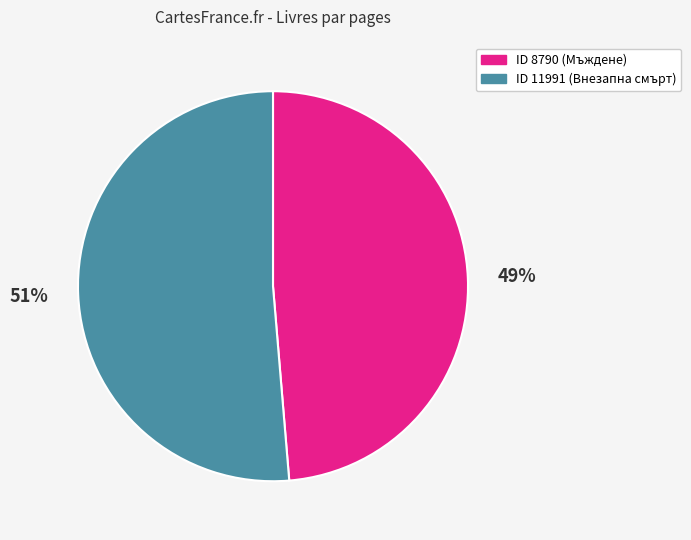

Is there any slice that represents more than half of the pie?

Yes